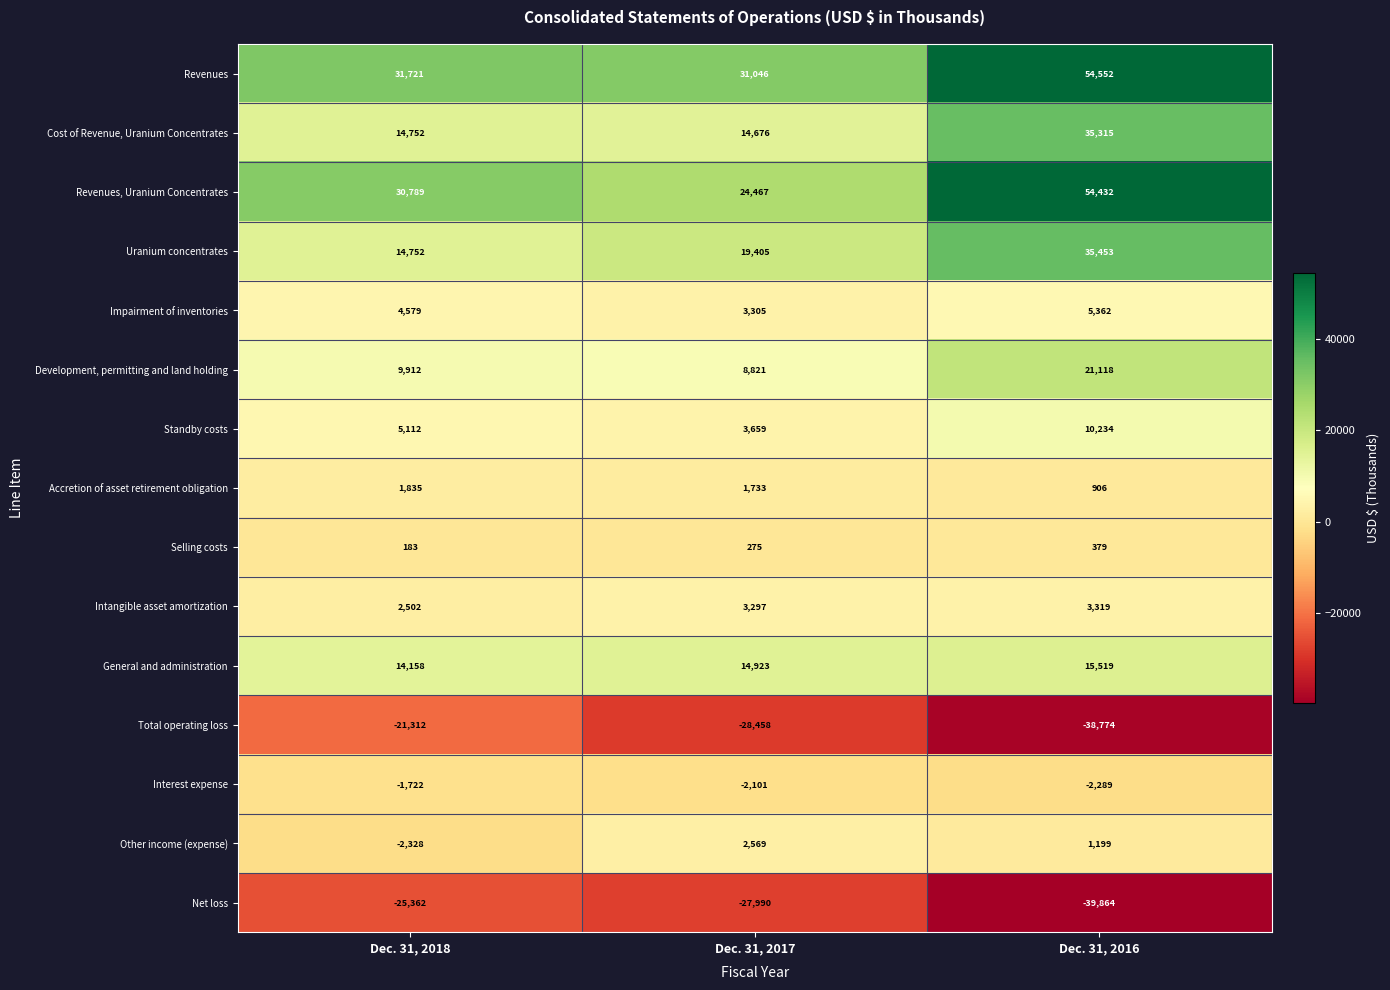

Between Dec. 31, 2018 and Dec. 31, 2016, which series saw the biggest shift?

Revenues, Uranium Concentrates